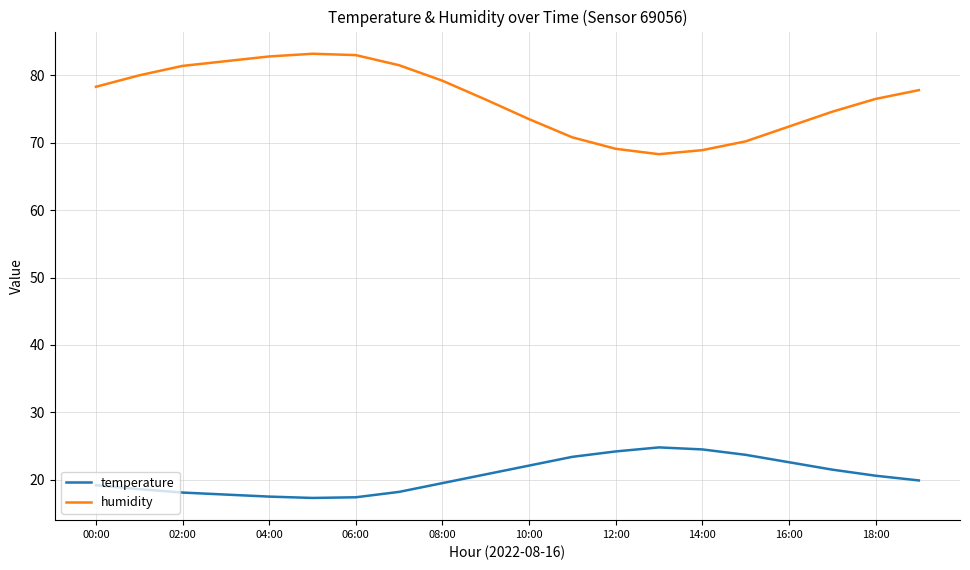

Rank the series by their average value, from highest to lowest.

humidity, temperature